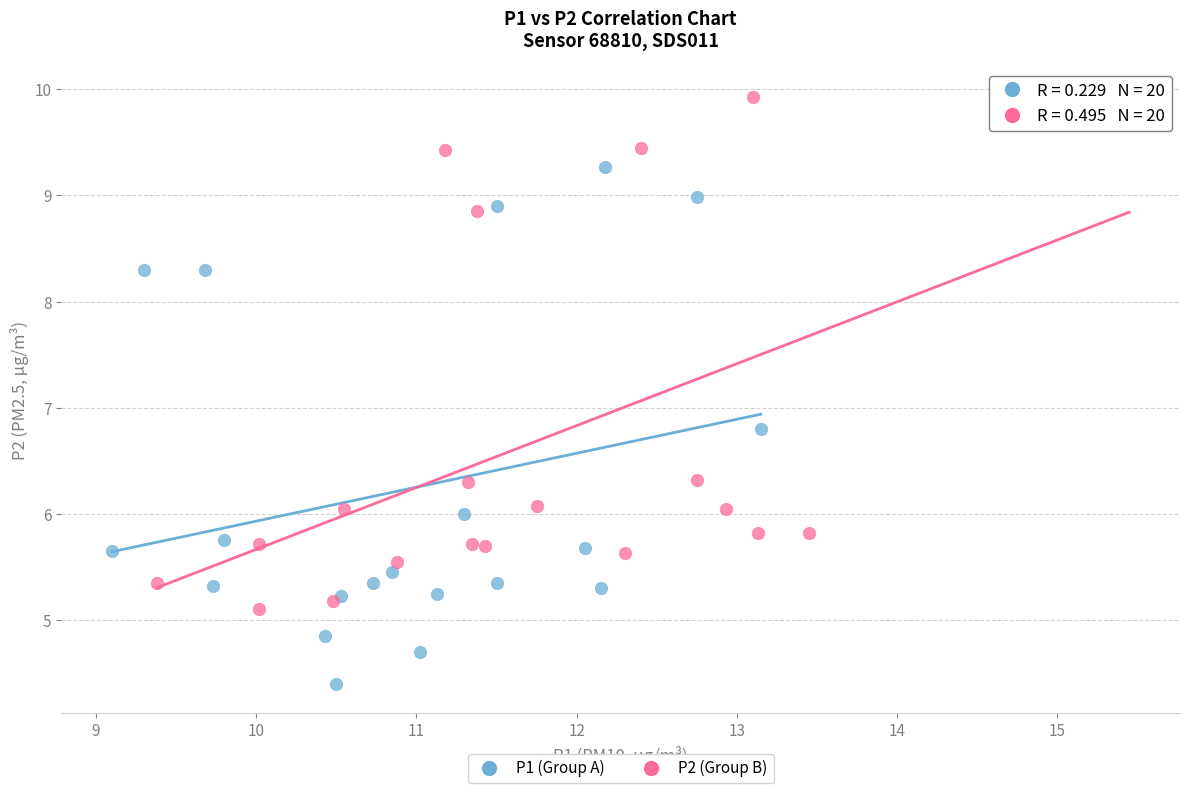

Which series reaches the minimum Y coordinate?

P1 (Group A)